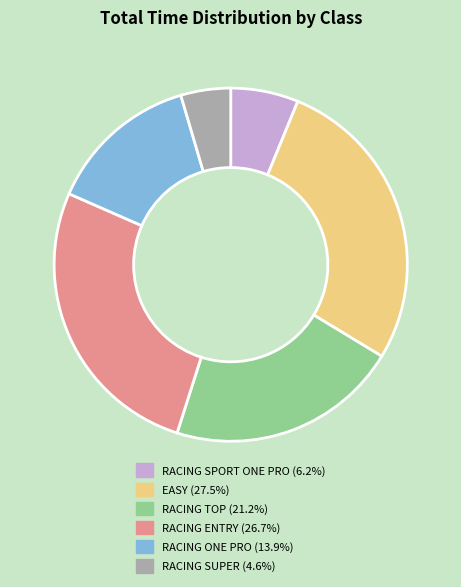

Is there a majority slice in this chart?

No